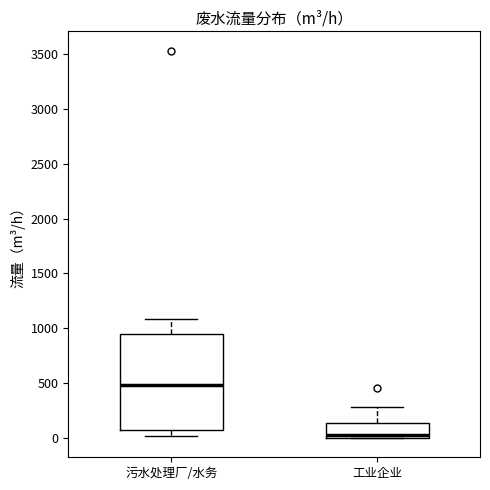

Which box has the highest median line?

污水处理厂/水务